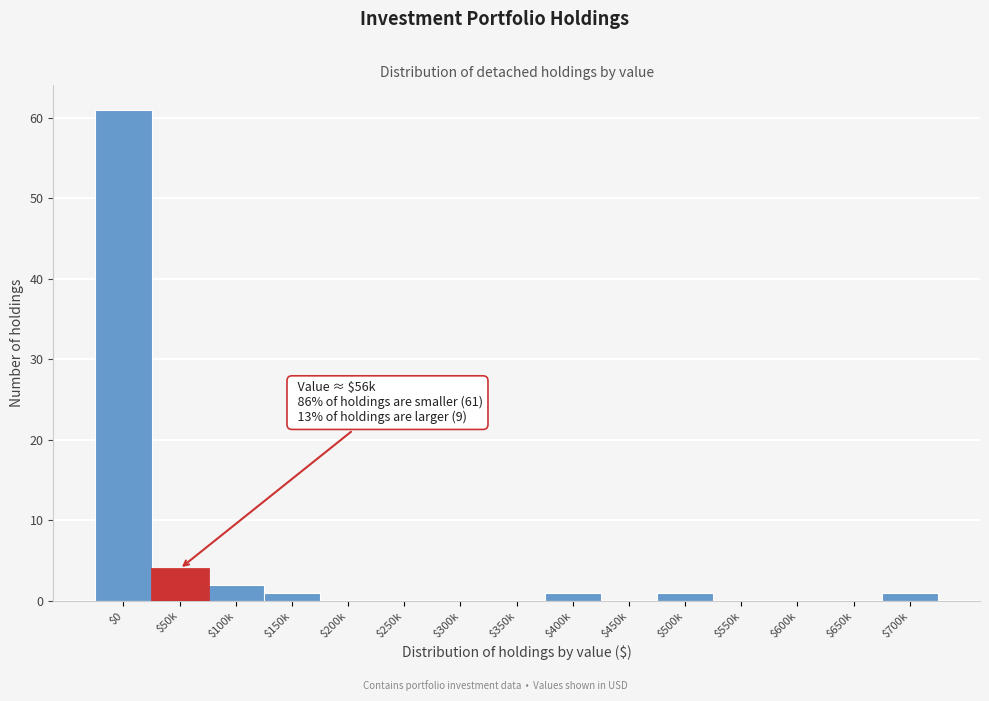

What is the sum of all values?

71